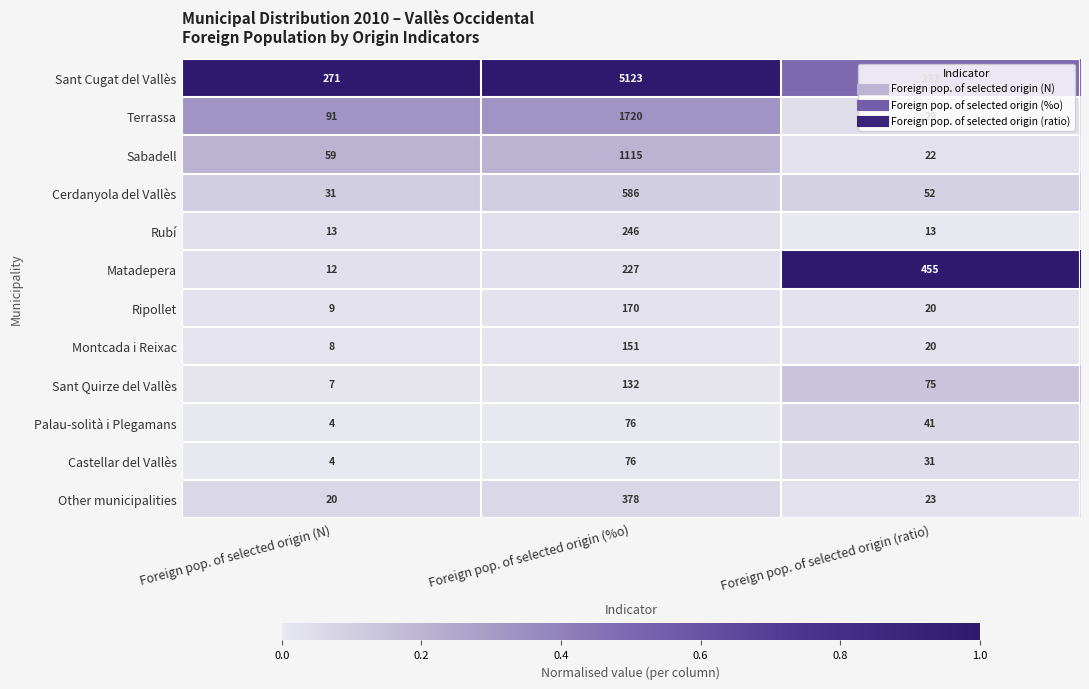

Rank the categories by Matadepera value from highest to lowest.

Foreign pop. of selected origin (ratio), Foreign pop. of selected origin (%o), Foreign pop. of selected origin (N)